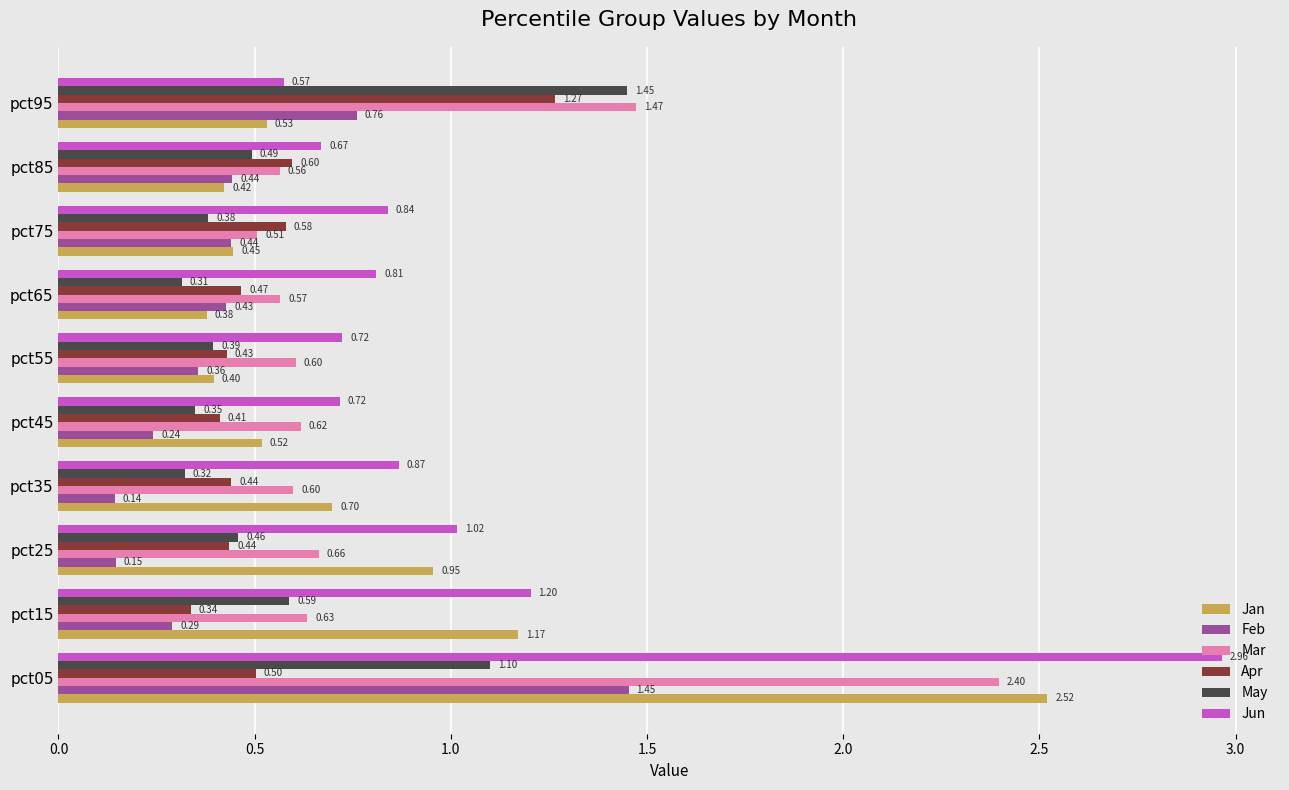

What is the difference between the highest and lowest values at pct65?

0.5